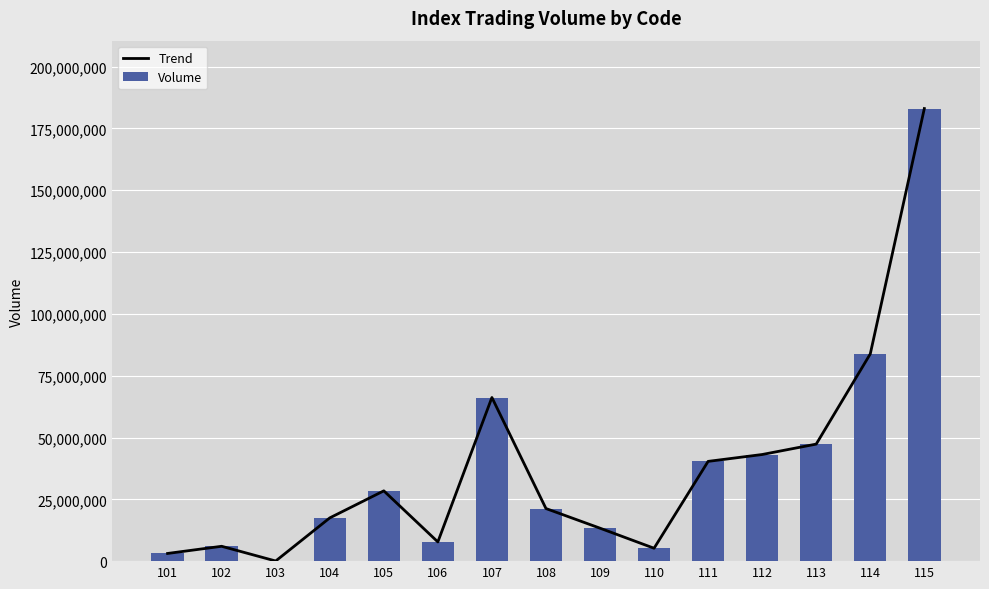

Which series has the largest total across all categories?

Trend